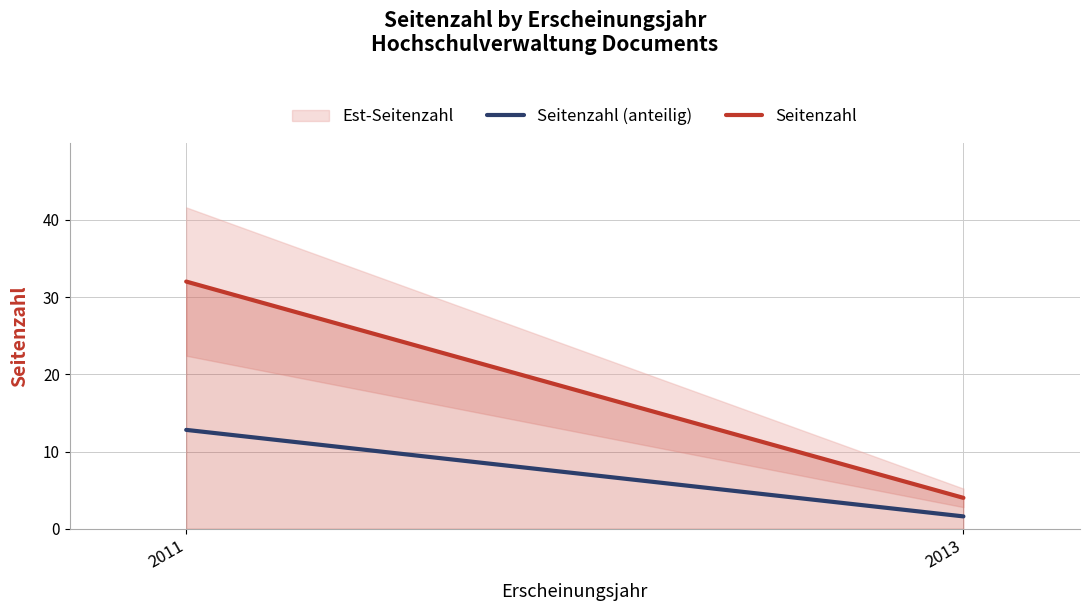

How many values in the Seitenzahl (anteilig) series exceed 12?

1